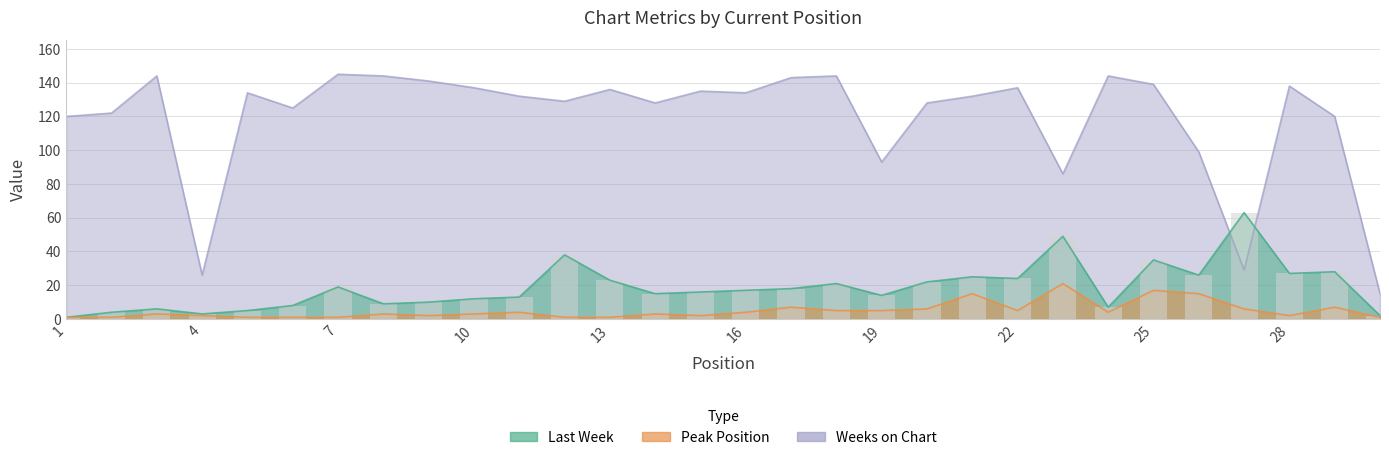

How many data points in Last Week are above 17?

14